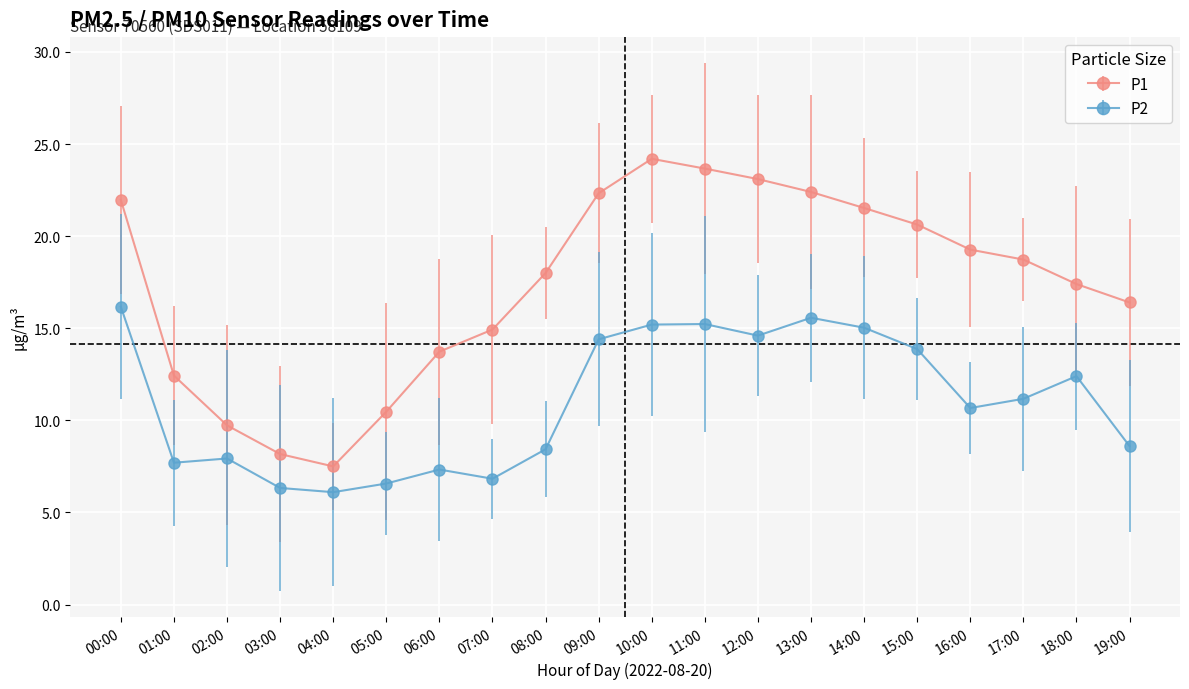

True or false: P1 and P2 intersect in this chart.

False